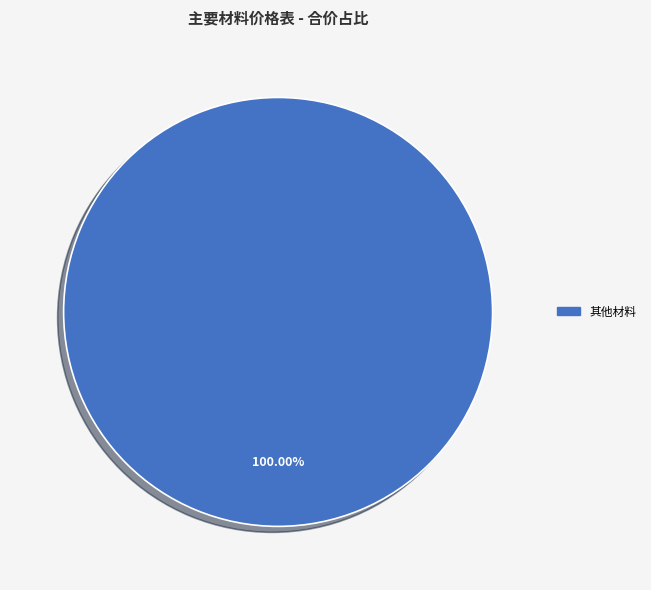

Does 其他材料 represent more than half of the total?

Yes